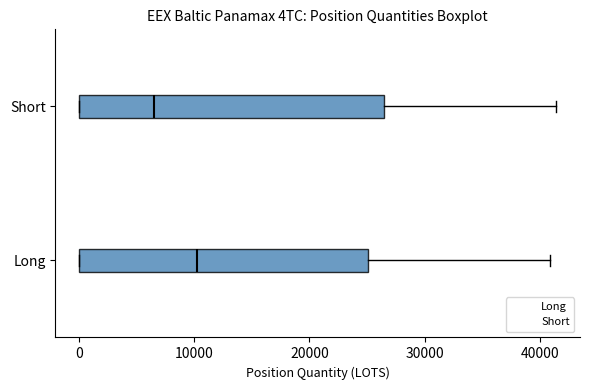

Which box has the furthest to the left median line?

Short